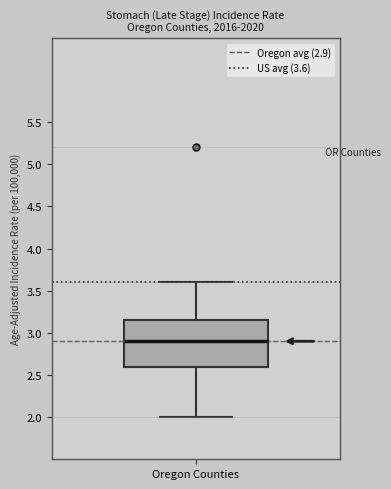

Where is the lower edge of the box for Oregon Counties on the y-axis? The values are not printed on the chart, so give them approximately, as read against the axis.

2.60